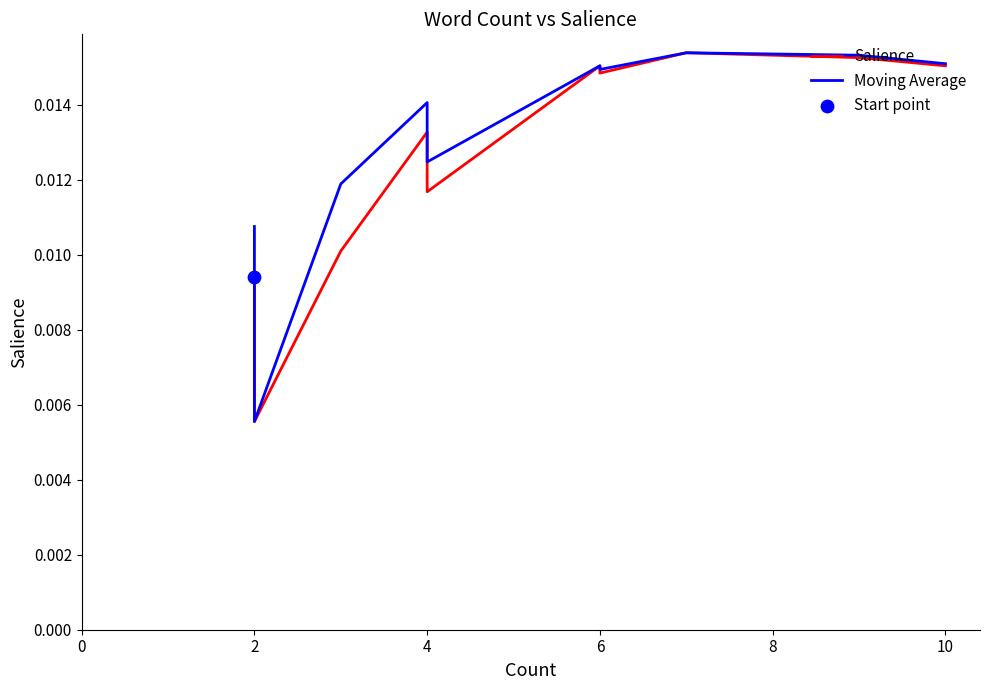

Which series has the largest total across all categories?

Moving Average